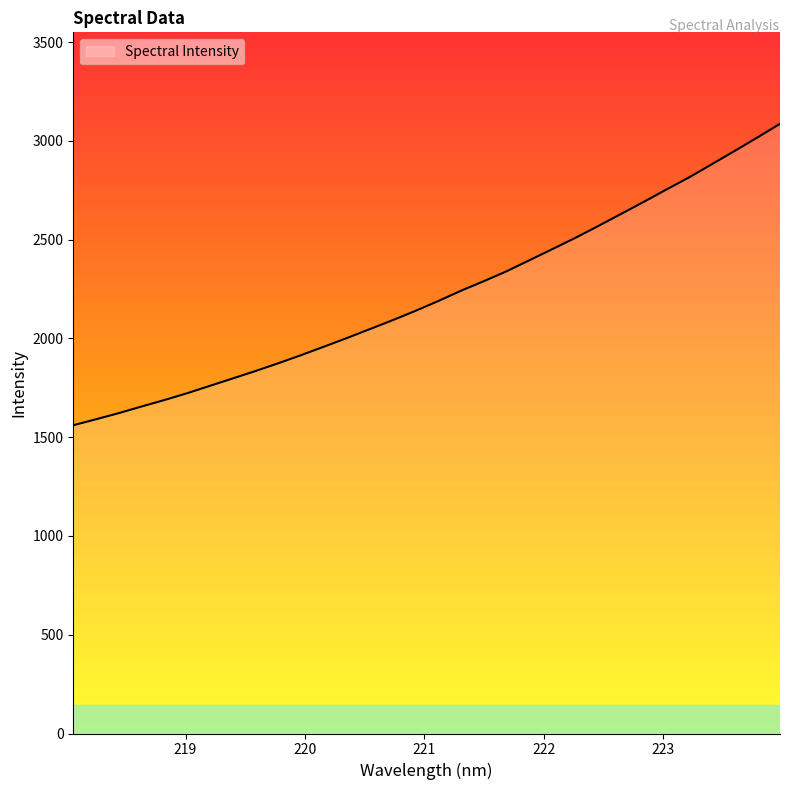

What is the difference between the maximum and minimum values?

1525.9